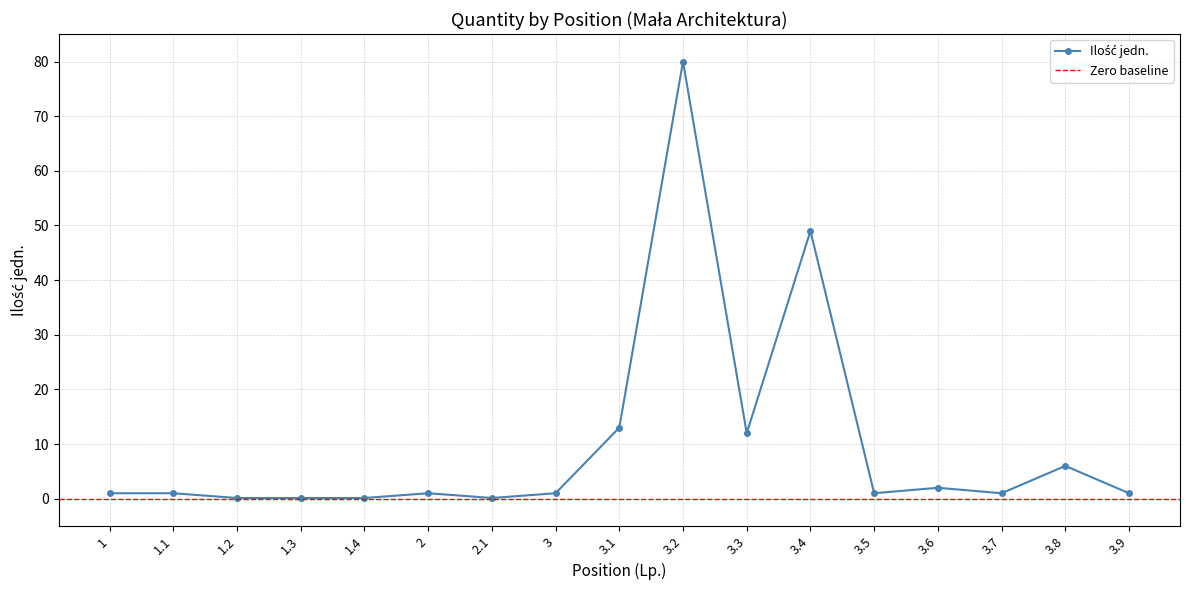

Where is the first local minimum?

2.1